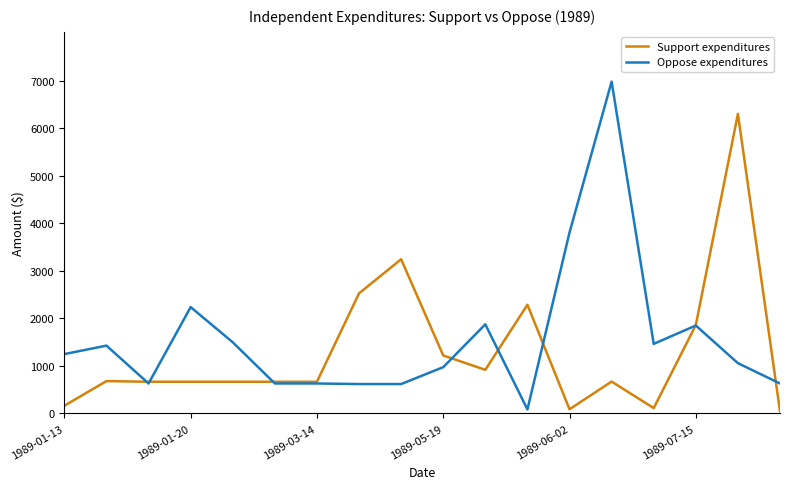

List the series in order of their peak value, lowest first.

Support expenditures, Oppose expenditures